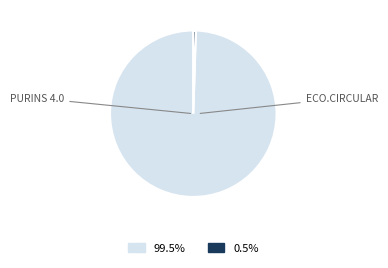

Does any single category account for the majority?

Yes